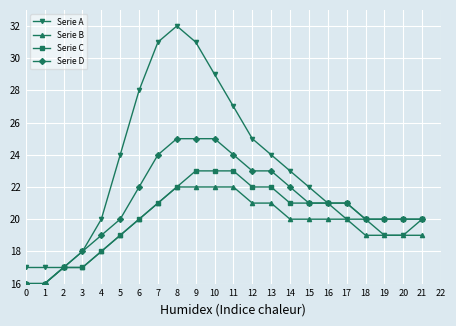

What is the value of the Serie D point at the 20th from the left?

20